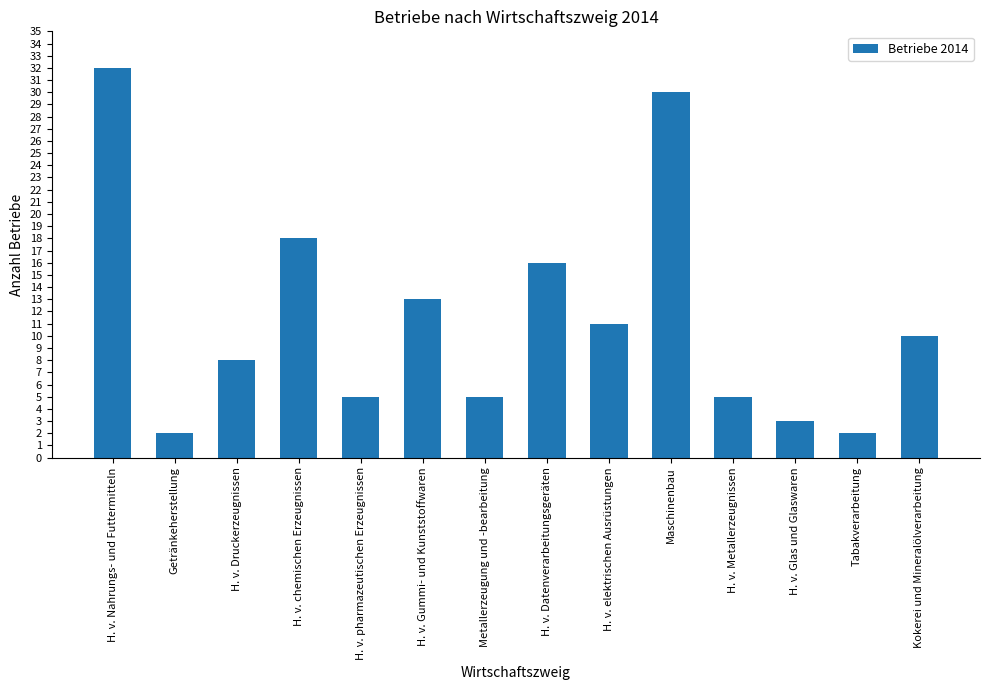

What is the label of the 2nd bar from the left?

Getränkeherstellung